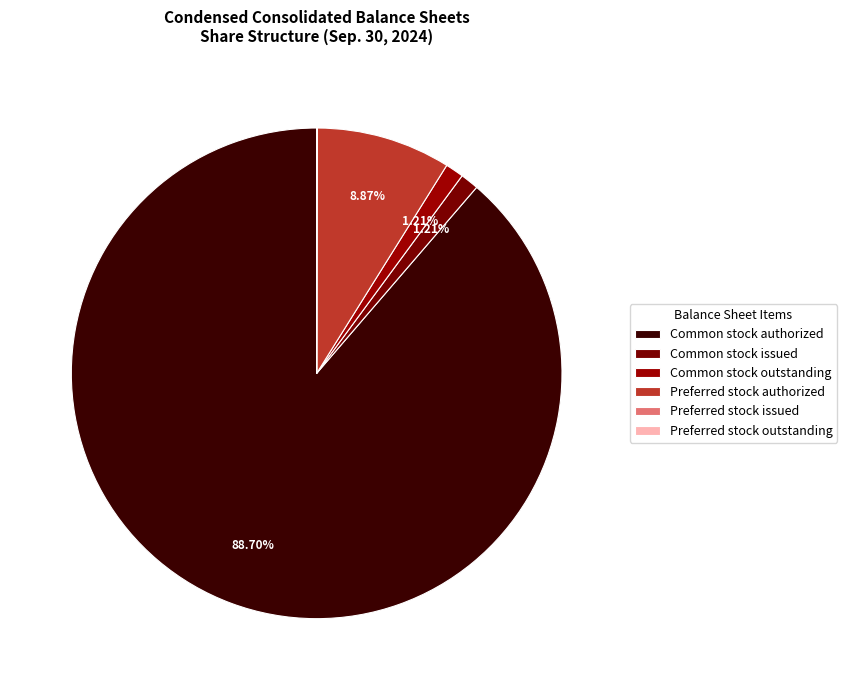

What is the change in value from Common stock outstanding to Preferred stock issued?

-5378676